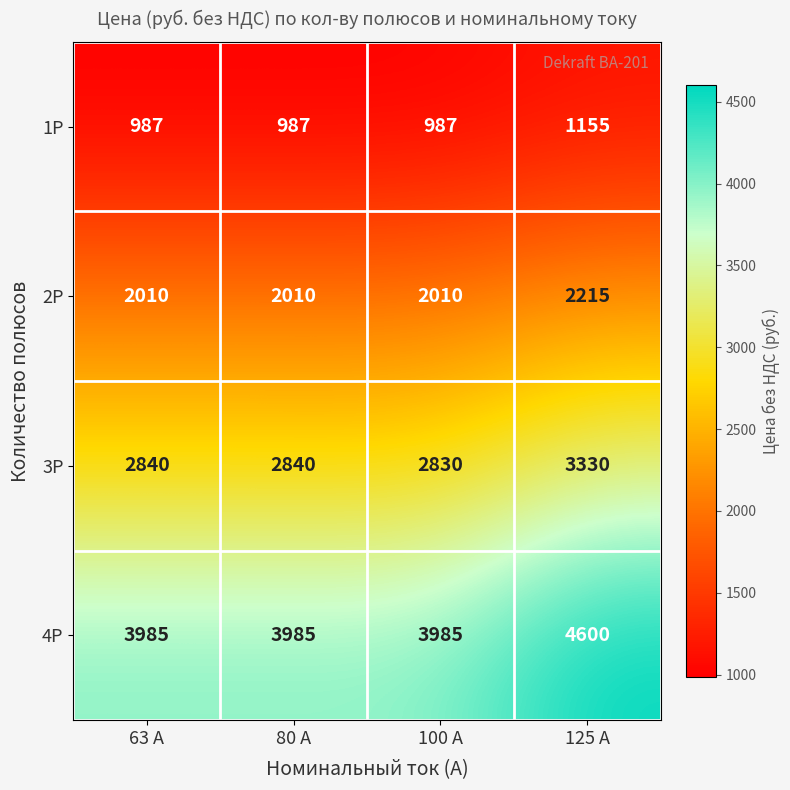

At 80 A, list the series in order from largest to smallest.

4P, 3P, 2P, 1P